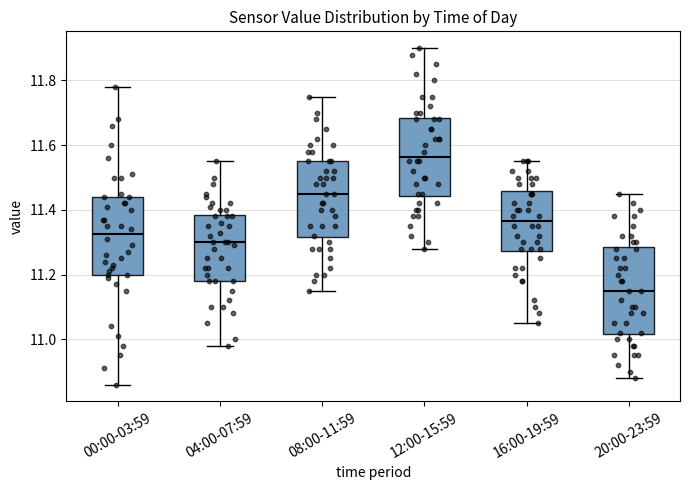

Where is the lower edge of the box for 12:00-15:59 on the y-axis? The values are not printed on the chart, so give them approximately, as read against the axis.

11.44